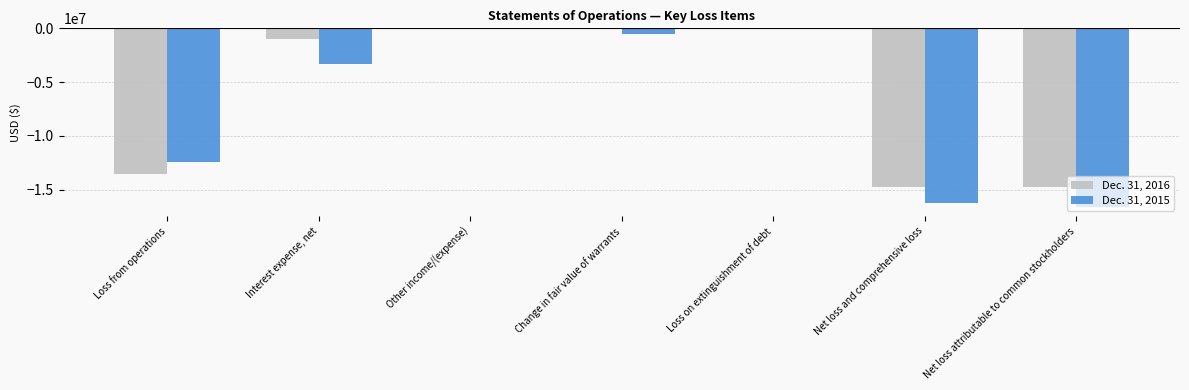

Is the value of Dec. 31, 2015 at Loss from operations greater than the value of Dec. 31, 2016 at Loss on extinguishment of debt?

No